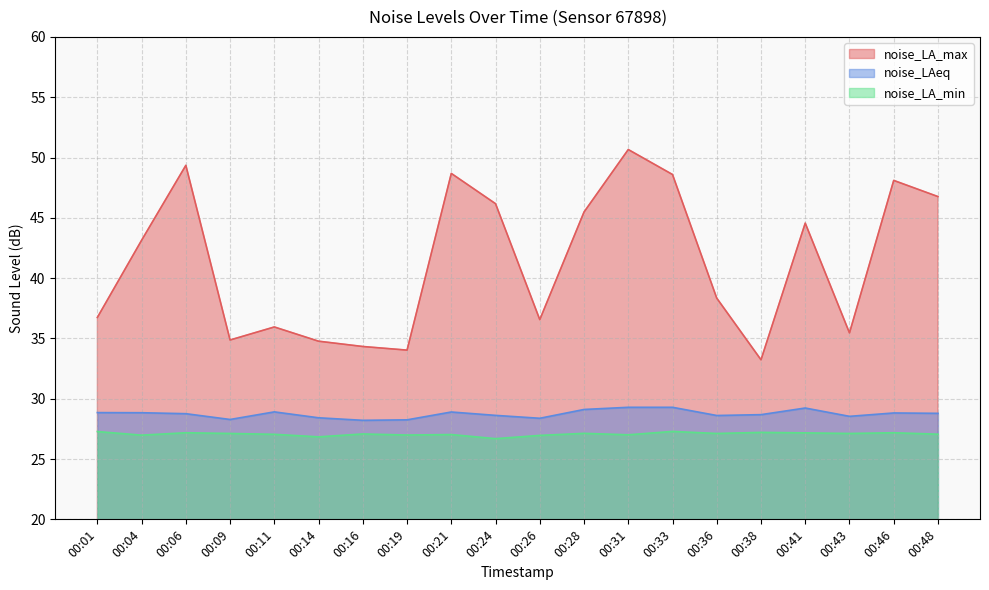

True or false: noise_LA_max has a value of 14.0 at 00:28.

False